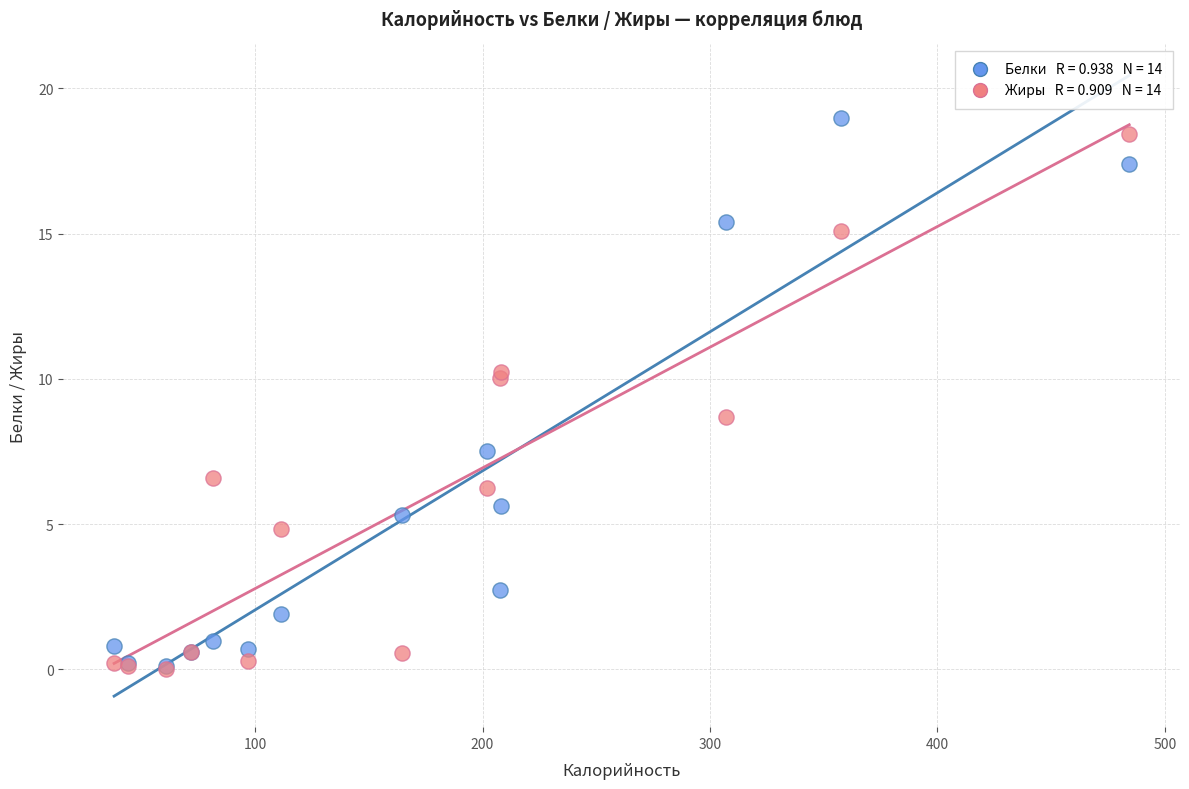

Across all series, what Y value is closest to 9?

8.7